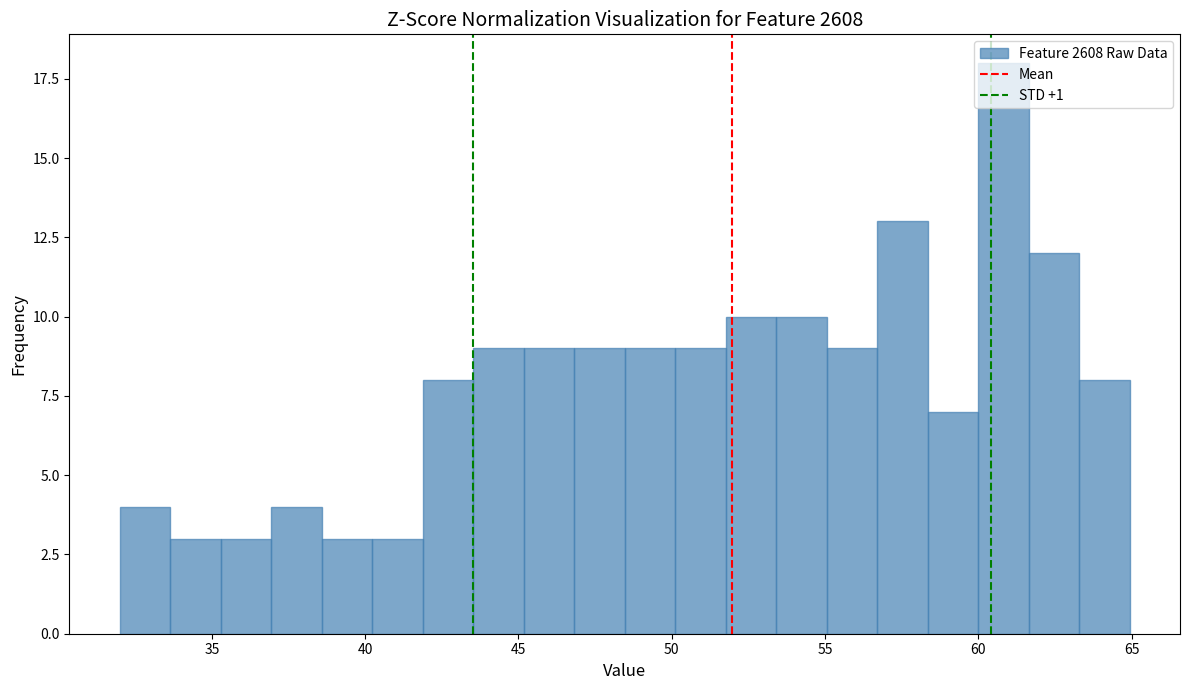

Read against the x-axis, roughly where is the centre of the tallest bar?

61.0